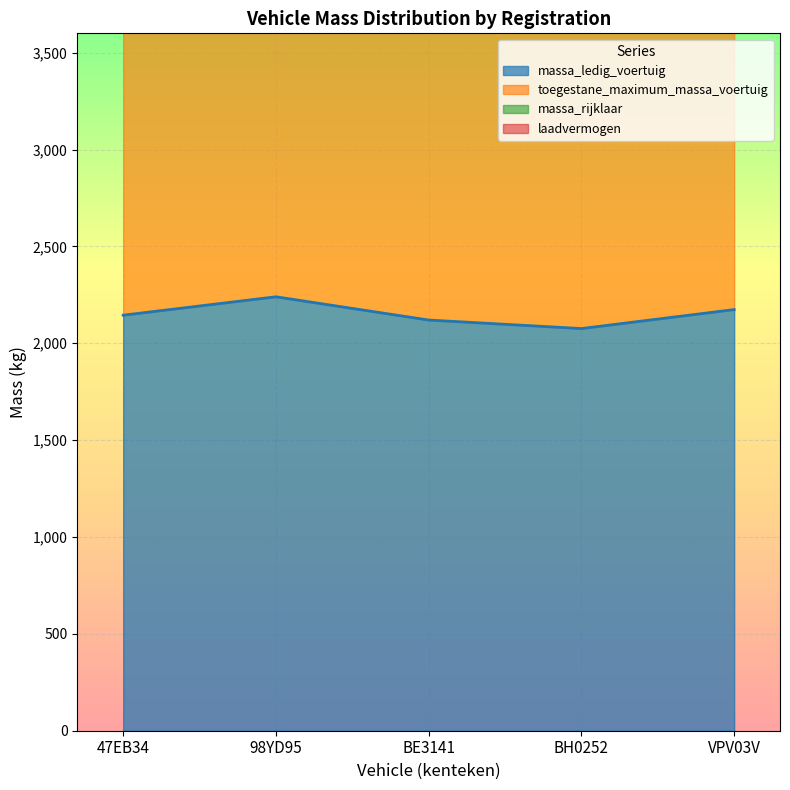

Which series has the largest total across all categories?

toegestane_maximum_massa_voertuig